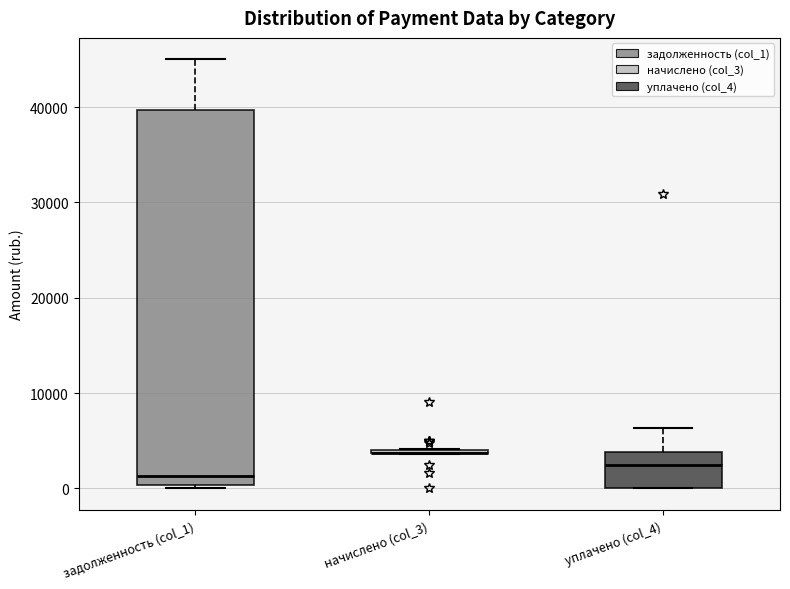

Where does the upper whisker of the box for уплачено (col_4) end on the y-axis? The values are not printed on the chart, so give them approximately, as read against the axis.

6000